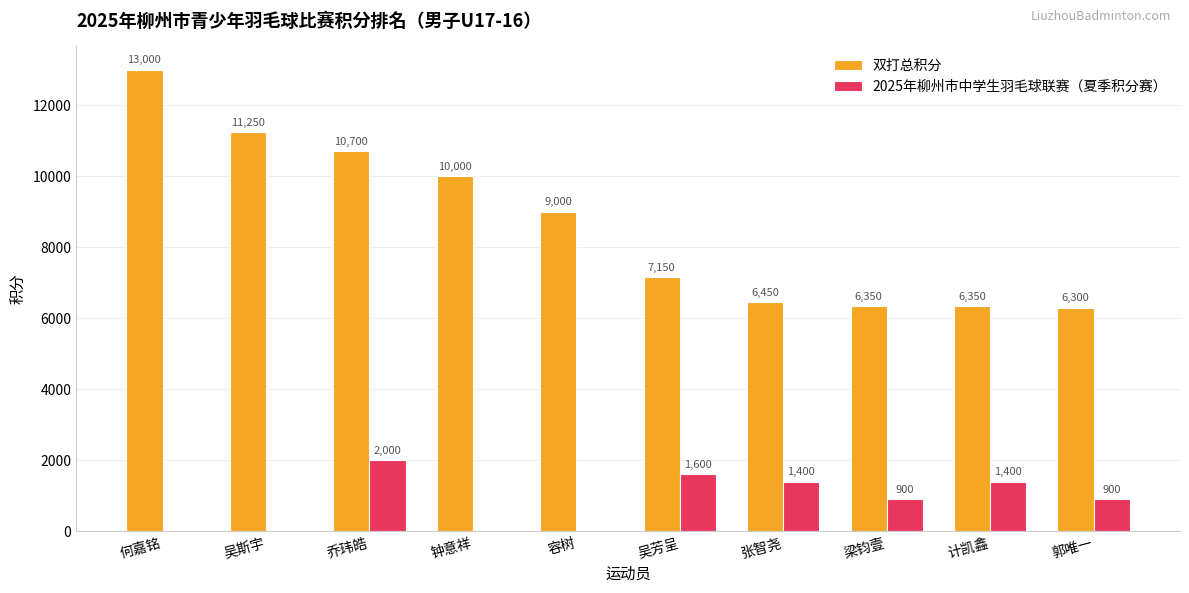

The value of 双打总积分 at 何嘉铭 is 13000. True or false?

True